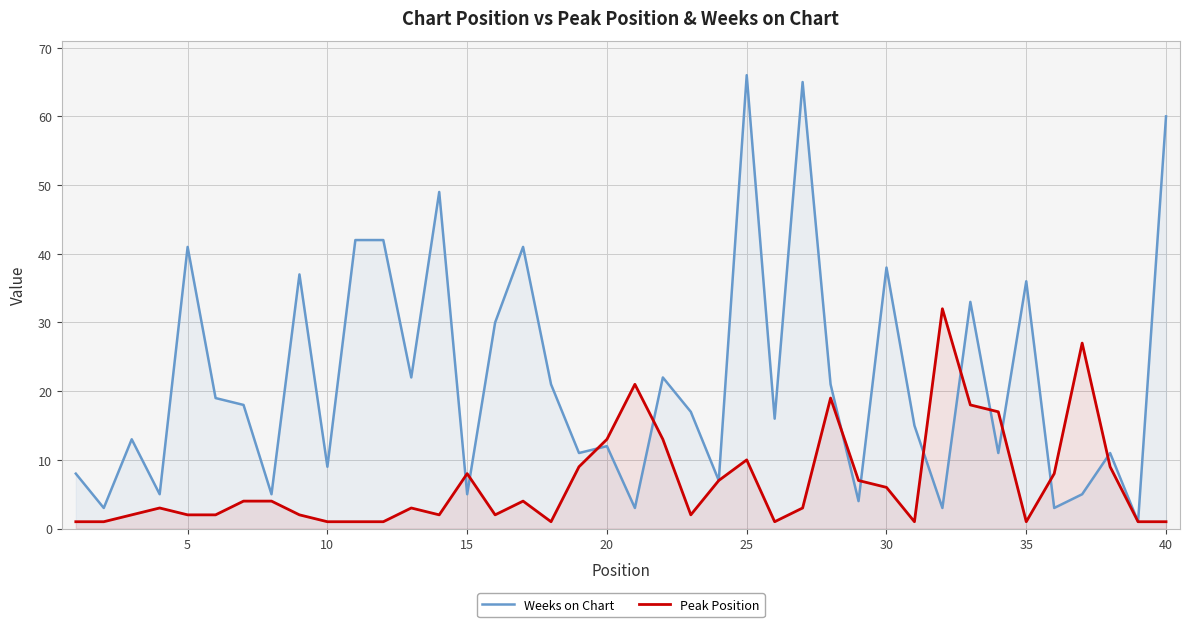

How many times do Peak Position and Weeks on Chart cross each other?

12